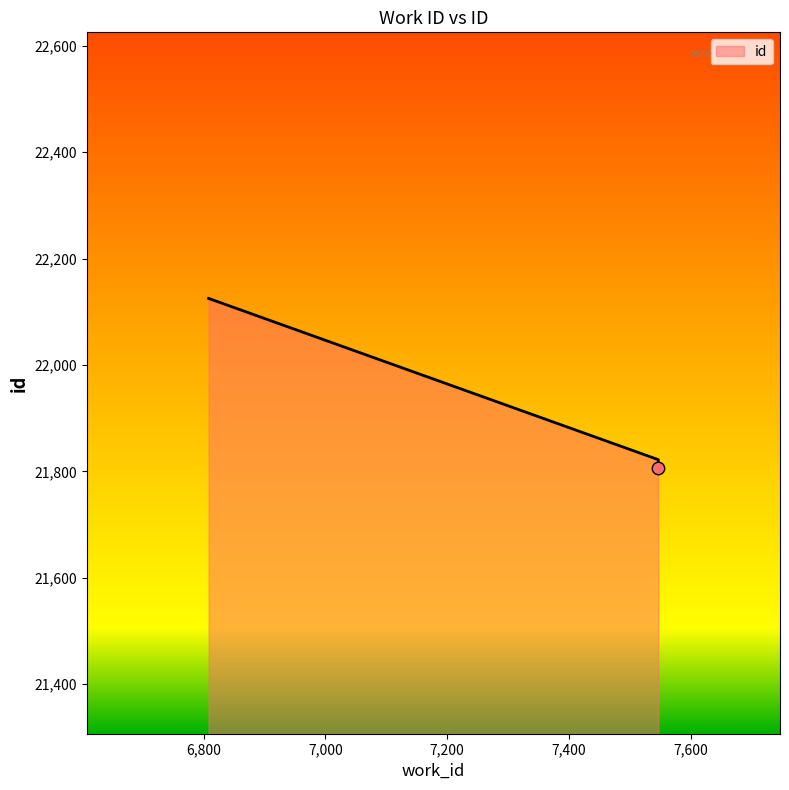

What is the ratio of the value at 7547 to the value at 6808?

1.0